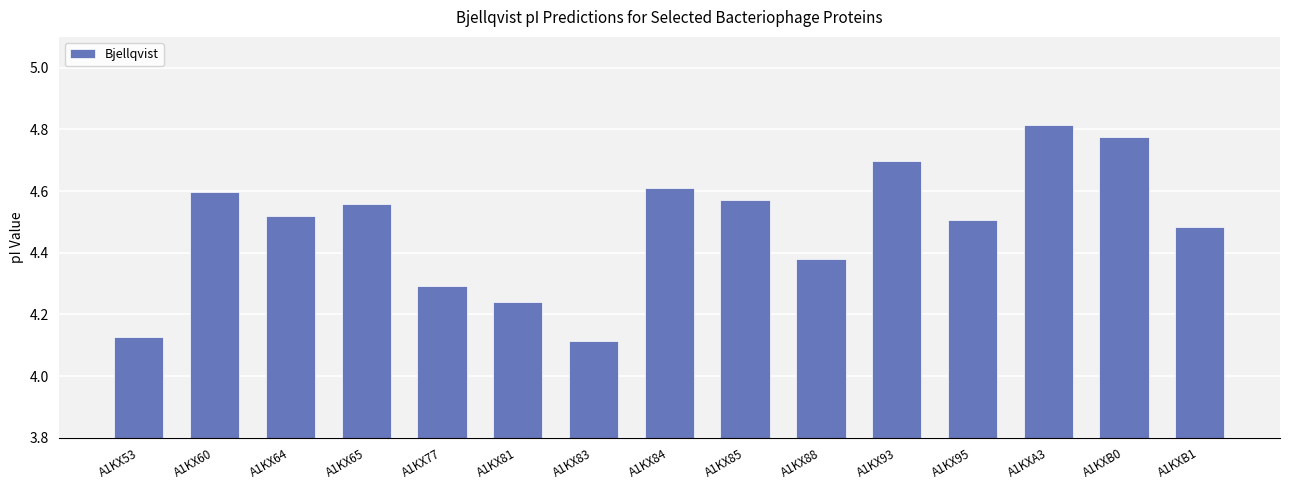

Between A1KX77 and A1KX53, which is larger?

A1KX77